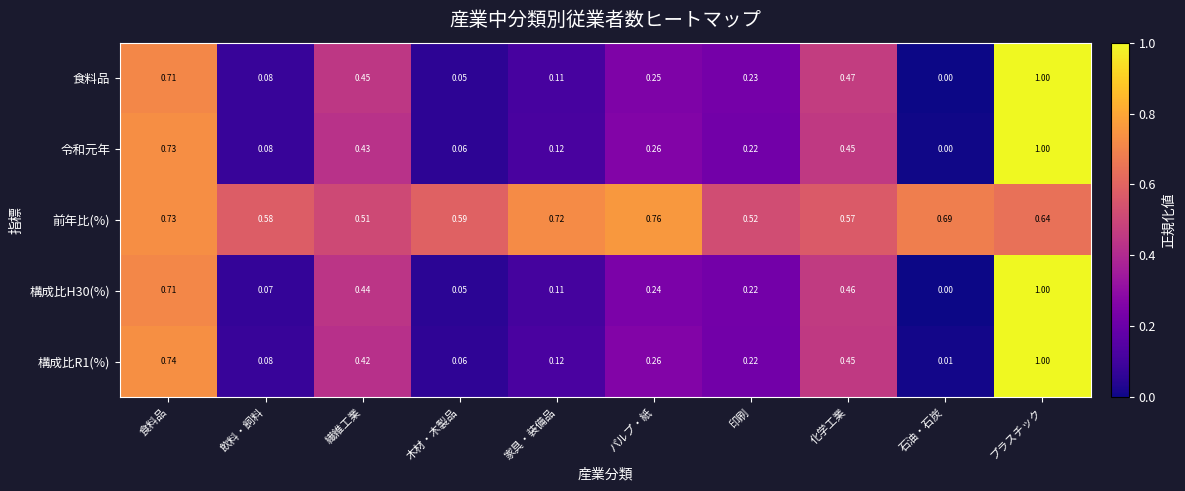

At which category is the sum across all series the highest?

プラスチック